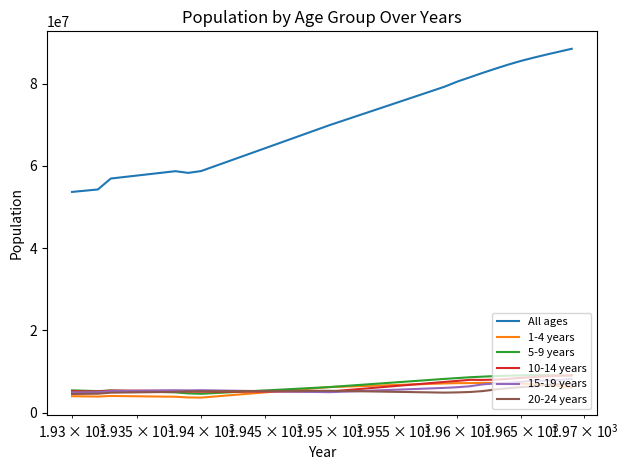

Which series has the largest range (max minus min)?

All ages